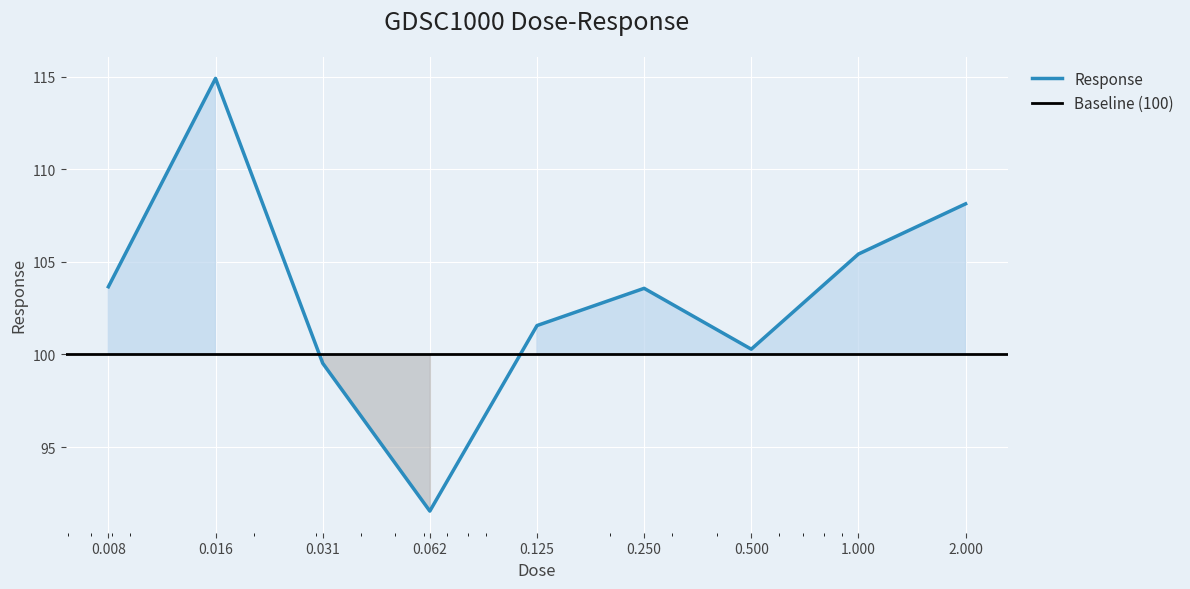

What is the change in value from 0.008 to 2.000?

+4.5